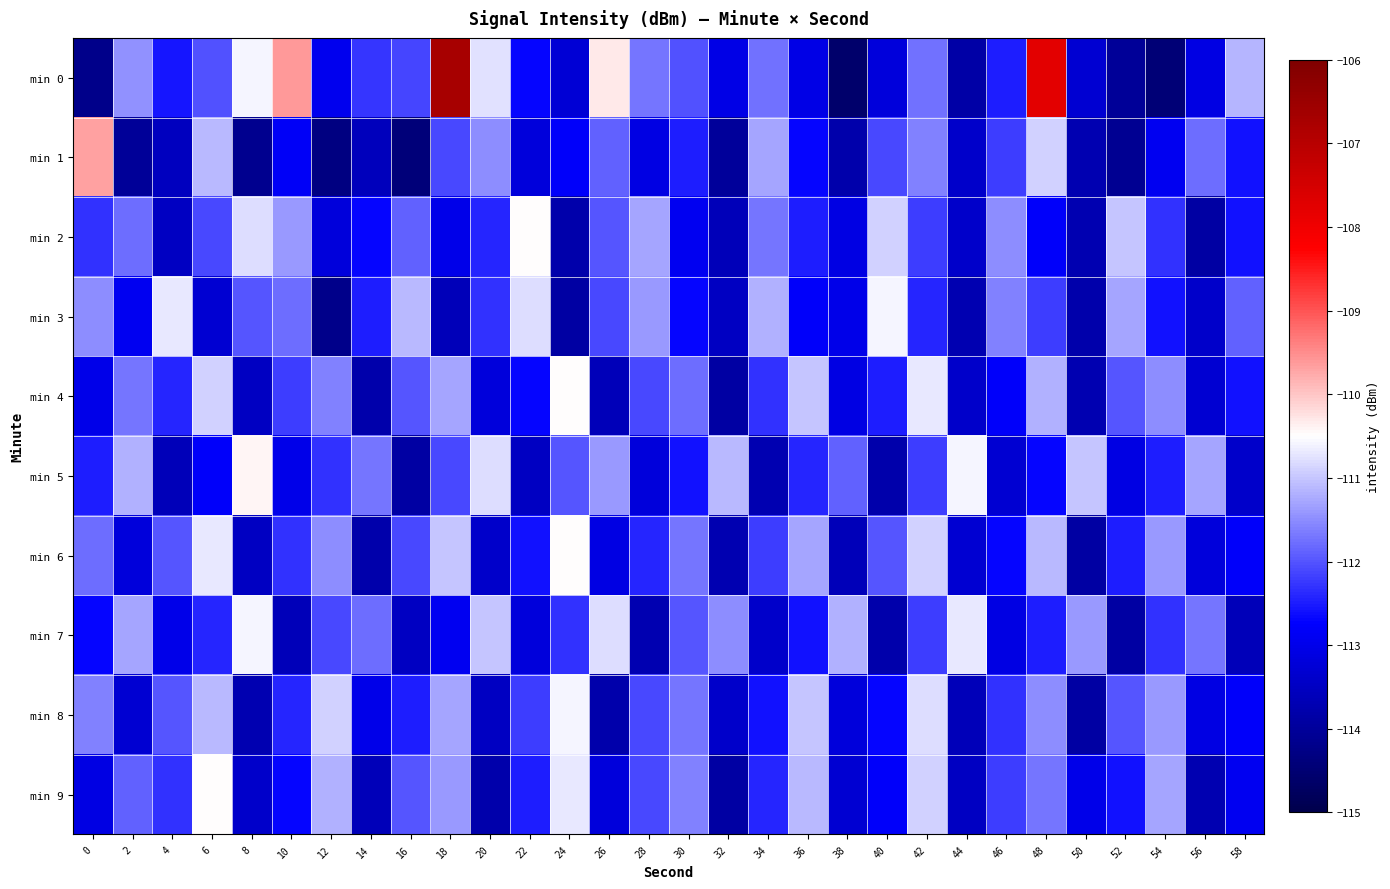

Reading left to right, what are all the values shown in this chart?

min 0: 0=-114.2	2=-111.5	4=-112.6	6=-112.0	8=-110.6	10=-109.6	12=-112.9	14=-112.3	16=-112.1	18=-106.7	20=-110.8	22=-112.7	24=-113.3	26=-110.3	28=-111.7	30=-112.0	32=-113.1	34=-111.7	36=-113.1	38=-114.6	40=-113.2	42=-111.8	44=-113.9	46=-112.5	48=-107.8	50=-113.3	52=-114.0	54=-114.4	56=-113.1	58=-111.2
min 1: 0=-109.7	2=-114.0	4=-113.5	6=-111.1	8=-114.1	10=-112.8	12=-114.3	14=-113.6	16=-114.4	18=-112.1	20=-111.5	22=-113.2	24=-112.8	26=-111.9	28=-113.1	30=-112.5	32=-114.0	34=-111.3	36=-112.7	38=-113.8	40=-112.1	42=-111.6	44=-113.4	46=-112.2	48=-110.9	50=-113.7	52=-114.1	54=-112.9	56=-111.8	58=-112.6
min 2: 0=-112.3	2=-111.8	4=-113.5	6=-112.1	8=-110.8	10=-111.4	12=-113.2	14=-112.7	16=-111.9	18=-113.0	20=-112.4	22=-110.5	24=-113.8	26=-112.0	28=-111.3	30=-112.9	32=-113.6	34=-111.7	36=-112.5	38=-113.1	40=-110.9	42=-112.2	44=-113.4	46=-111.5	48=-112.8	50=-113.7	52=-111.0	54=-112.3	56=-113.9	58=-112.6
min 3: 0=-111.5	2=-112.9	4=-110.7	6=-113.3	8=-112.0	10=-111.8	12=-114.2	14=-112.5	16=-111.1	18=-113.6	20=-112.3	22=-110.8	24=-113.9	26=-112.1	28=-111.4	30=-112.7	32=-113.5	34=-111.2	36=-112.8	38=-113.0	40=-110.6	42=-112.4	44=-113.7	46=-111.6	48=-112.2	50=-113.8	52=-111.3	54=-112.6	56=-113.4	58=-111.9
min 4: 0=-113.0	2=-111.7	4=-112.4	6=-110.9	8=-113.5	10=-112.2	12=-111.6	14=-113.8	16=-112.0	18=-111.3	20=-113.2	22=-112.7	24=-110.5	26=-113.6	28=-112.1	30=-111.8	32=-113.9	34=-112.3	36=-111.0	38=-113.1	40=-112.5	42=-110.7	44=-113.4	46=-112.8	48=-111.2	50=-113.7	52=-112.0	54=-111.5	56=-113.3	58=-112.6
min 5: 0=-112.5	2=-111.2	4=-113.6	6=-112.8	8=-110.4	10=-113.0	12=-112.3	14=-111.7	16=-113.9	18=-112.1	20=-110.8	22=-113.5	24=-112.0	26=-111.4	28=-113.2	30=-112.6	32=-111.1	34=-113.7	36=-112.4	38=-111.9	40=-113.8	42=-112.2	44=-110.6	46=-113.3	48=-112.7	50=-111.0	52=-113.1	54=-112.5	56=-111.3	58=-113.4
min 6: 0=-111.8	2=-113.2	4=-112.0	6=-110.7	8=-113.5	10=-112.3	12=-111.5	14=-113.8	16=-112.1	18=-111.0	20=-113.4	22=-112.6	24=-110.5	26=-113.1	28=-112.4	30=-111.7	32=-113.7	34=-112.2	36=-111.3	38=-113.6	40=-112.0	42=-110.9	44=-113.3	46=-112.7	48=-111.1	50=-113.9	52=-112.5	54=-111.4	56=-113.2	58=-112.8
min 7: 0=-112.7	2=-111.3	4=-113.0	6=-112.4	8=-110.6	10=-113.6	12=-112.1	14=-111.8	16=-113.5	18=-112.9	20=-111.0	22=-113.2	24=-112.3	26=-110.8	28=-113.7	30=-112.0	32=-111.5	34=-113.4	36=-112.6	38=-111.2	40=-113.8	42=-112.2	44=-110.7	46=-113.1	48=-112.5	50=-111.4	52=-113.9	54=-112.3	56=-111.7	58=-113.6
min 8: 0=-111.6	2=-113.3	4=-112.0	6=-111.1	8=-113.7	10=-112.4	12=-110.9	14=-113.0	16=-112.5	18=-111.3	20=-113.5	22=-112.2	24=-110.6	26=-113.8	28=-112.1	30=-111.7	32=-113.4	34=-112.6	36=-111.0	38=-113.2	40=-112.7	42=-110.8	44=-113.6	46=-112.3	48=-111.5	50=-113.9	52=-112.0	54=-111.4	56=-113.1	58=-112.8
min 9: 0=-113.1	2=-111.9	4=-112.3	6=-110.5	8=-113.4	10=-112.7	12=-111.2	14=-113.6	16=-112.0	18=-111.4	20=-113.8	22=-112.5	24=-110.7	26=-113.2	28=-112.1	30=-111.6	32=-113.9	34=-112.4	36=-111.1	38=-113.3	40=-112.8	42=-110.9	44=-113.5	46=-112.2	48=-111.7	50=-113.0	52=-112.6	54=-111.3	56=-113.7	58=-112.9